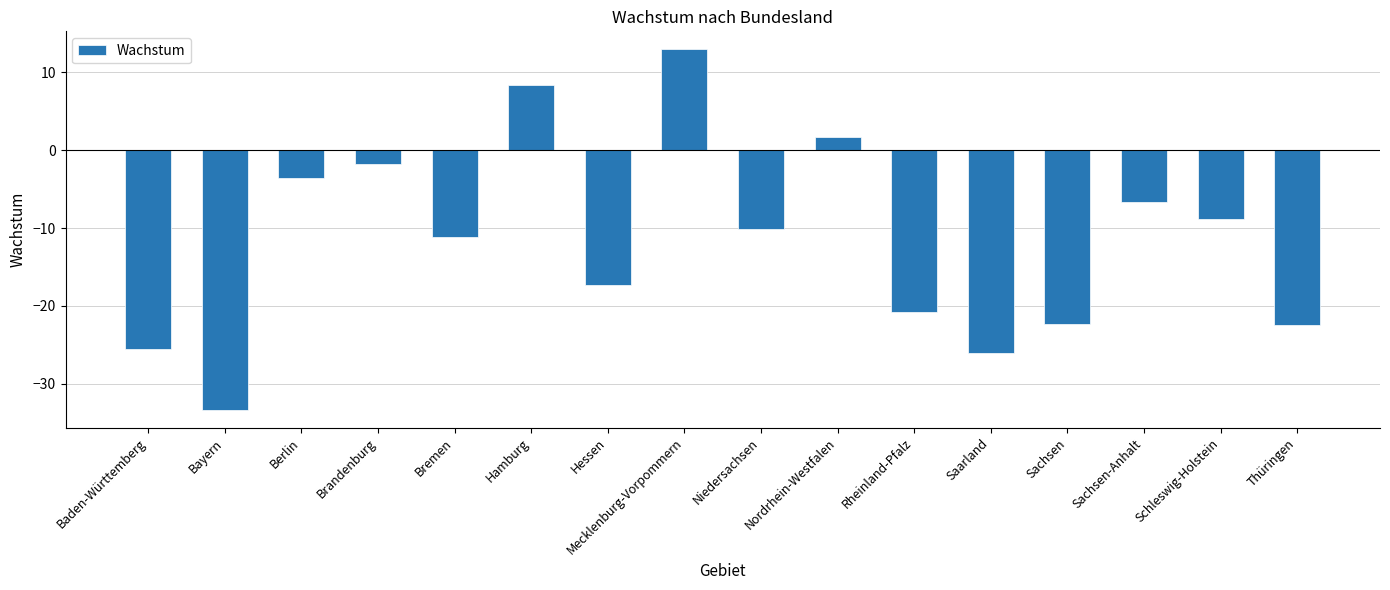

How many values are below -10?

9